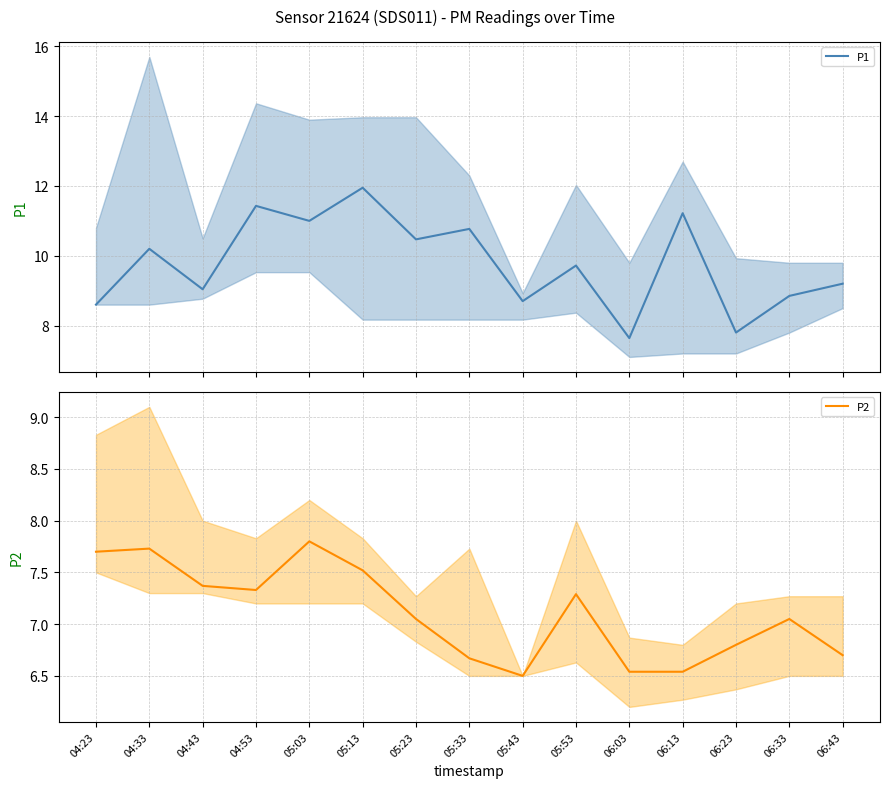

Between 06:03 and 06:23, which series saw the biggest shift?

P2